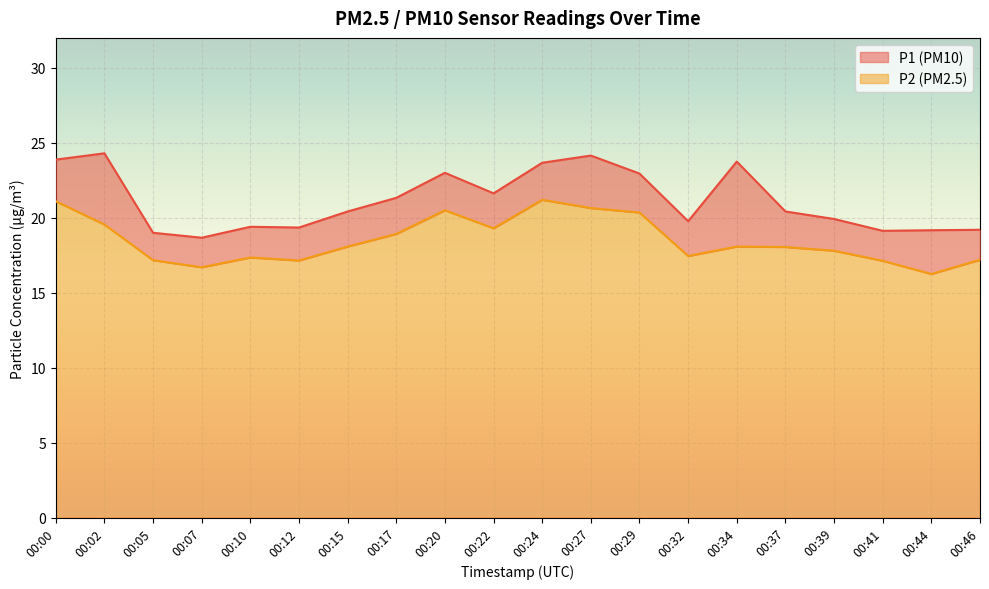

Which category has the highest value in the P2 series?

00:24